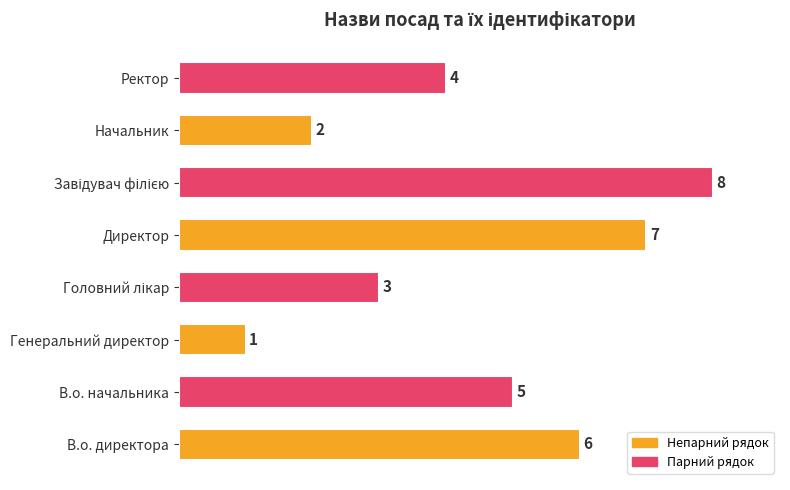

The chart shows a value of 1 at Генеральний директор. True or false?

True